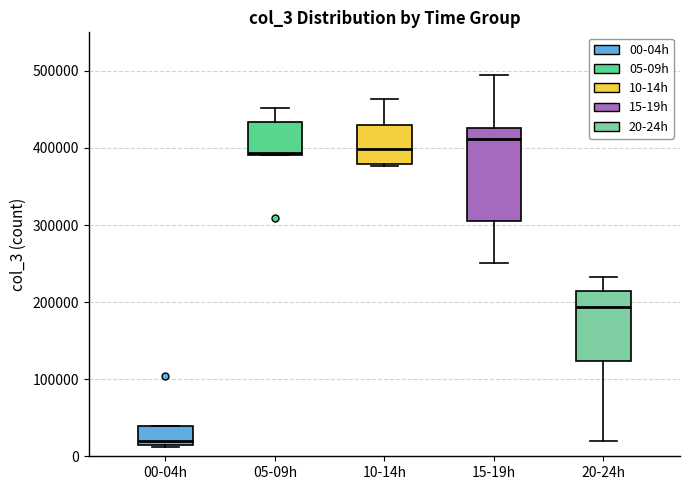

Which box is the tallest, from its lower edge to its upper edge?

15-19h